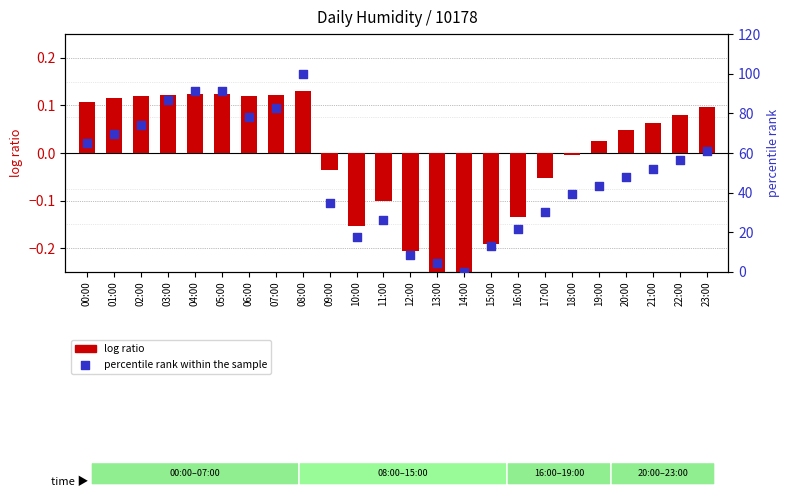

At which category is the sum across all series the highest?

08:00